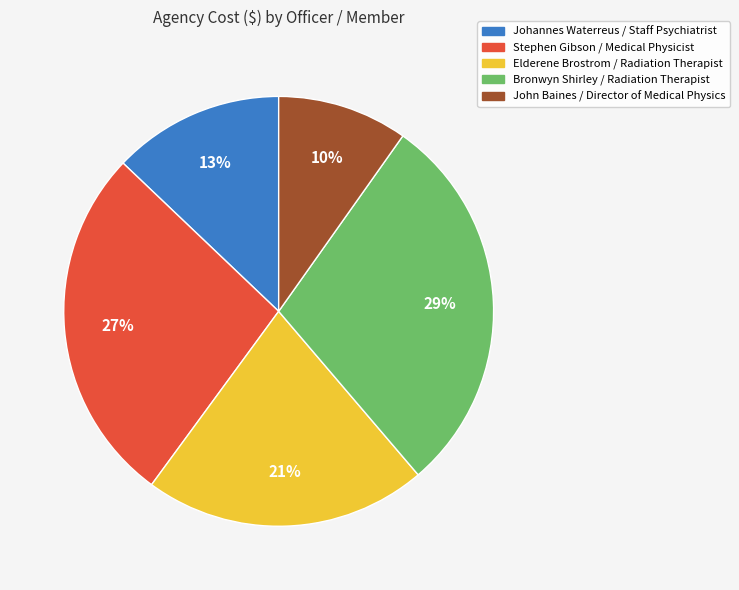

Count the number of slices in the pie.

5